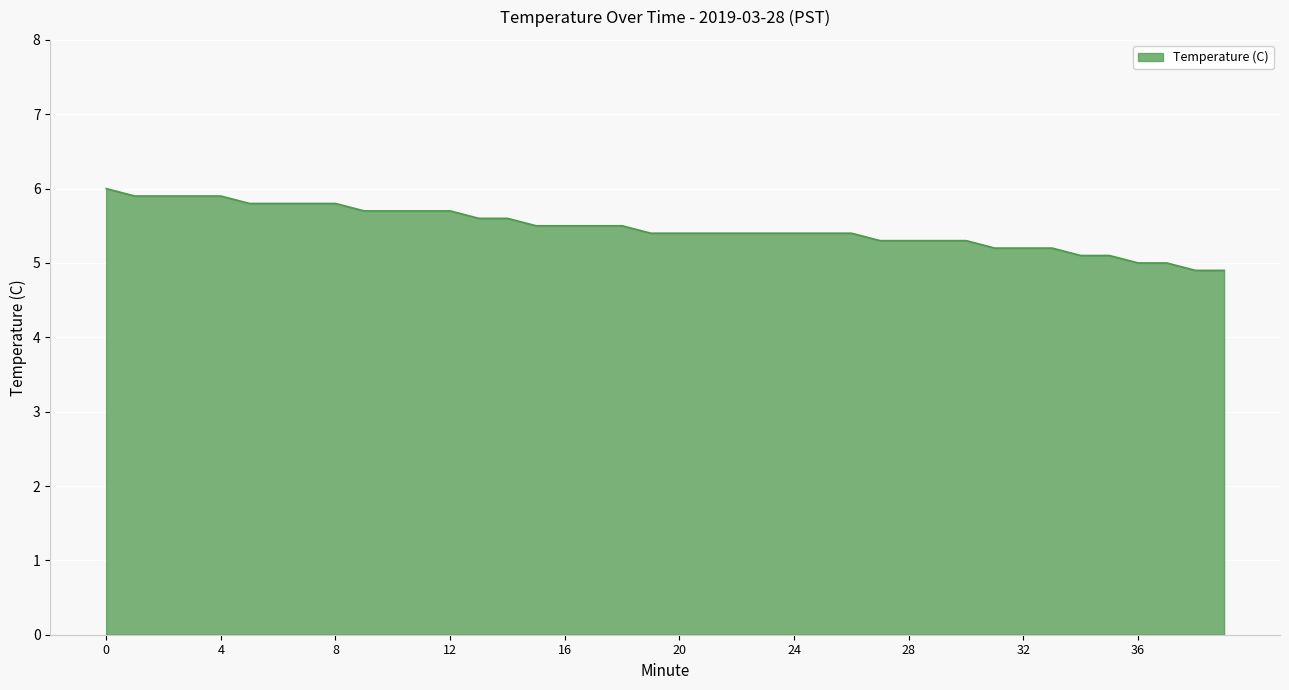

What is the difference between the maximum and minimum values?

1.1